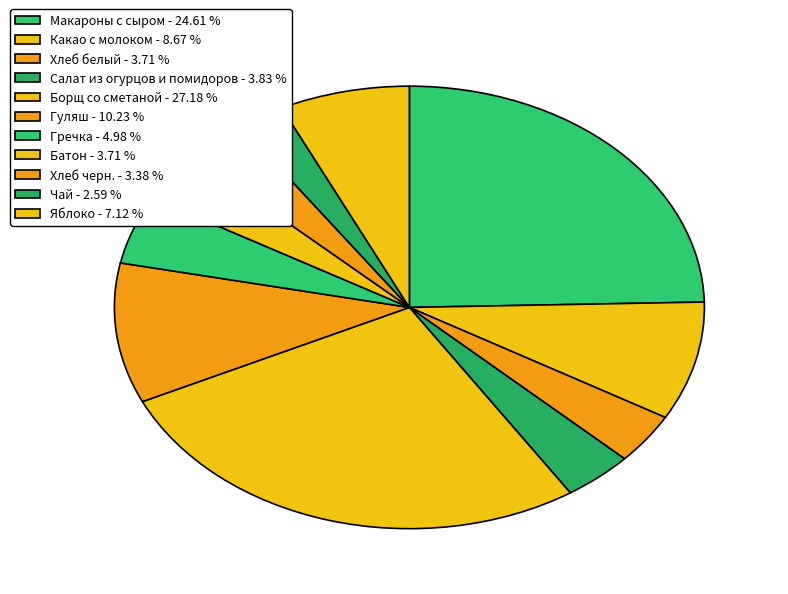

How many slices are in this pie chart?

11